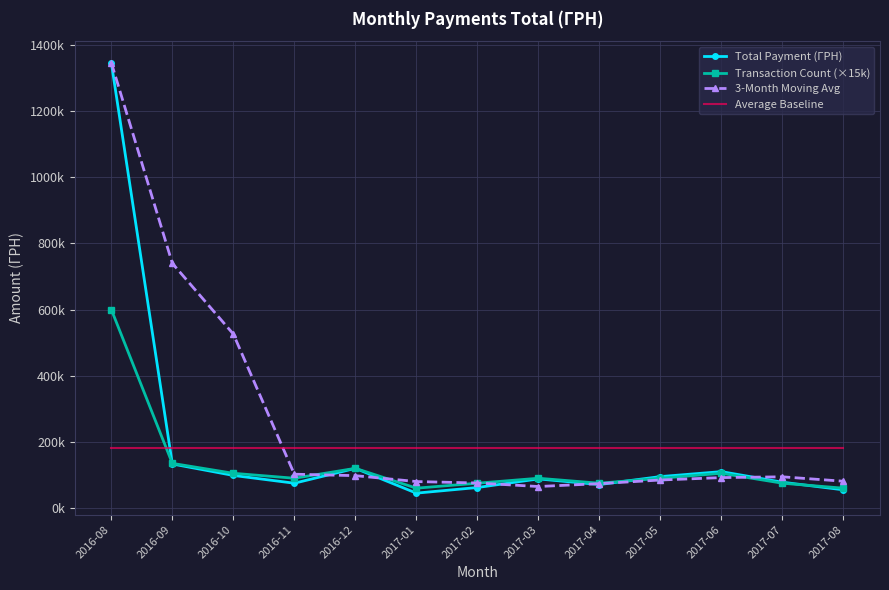

True or false: 3-Month Moving Avg and Transaction Count (×15k) intersect in this chart.

True